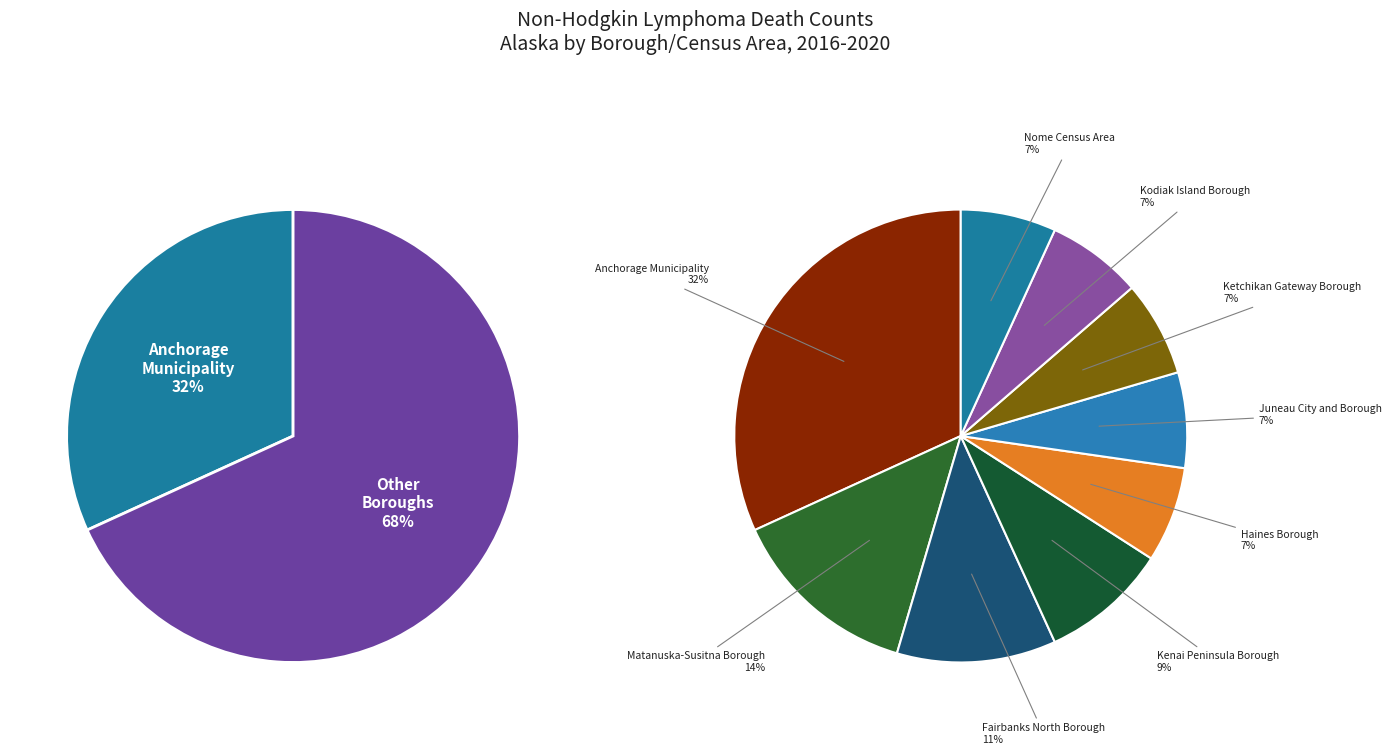

What is the largest slice in the pie chart?

Anchorage Municipality